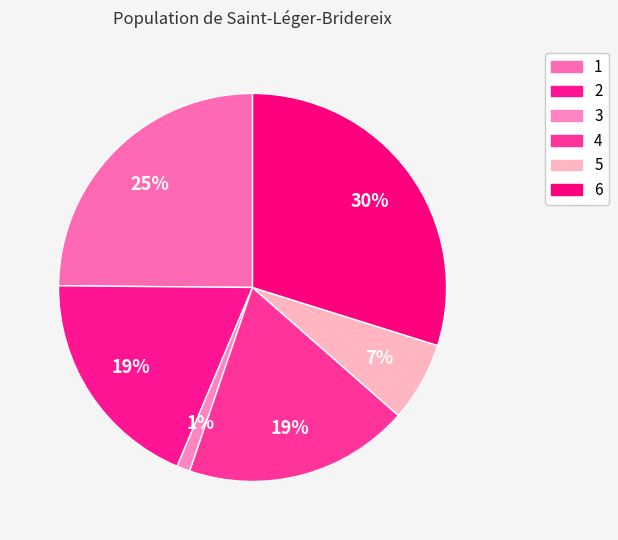

What is the largest slice in the pie chart?

6